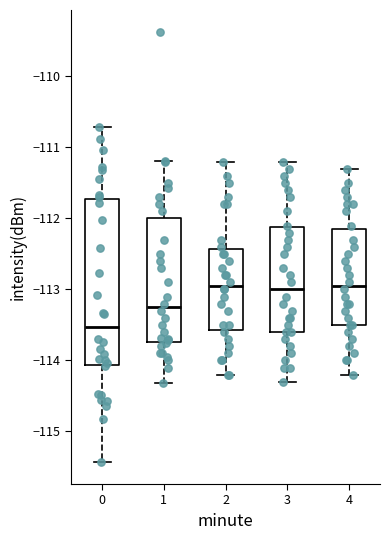

Where is the lower edge of the box at x = 1 on the y-axis? The values are not printed on the chart, so give them approximately, as read against the axis.

-113.7